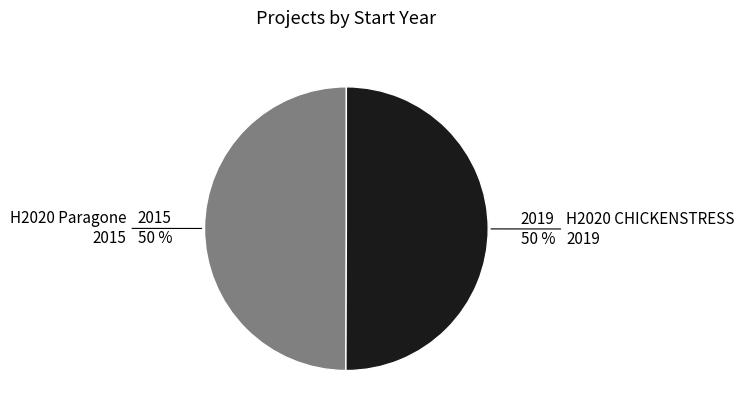

To the nearest percent, what is the average slice percentage?

50%